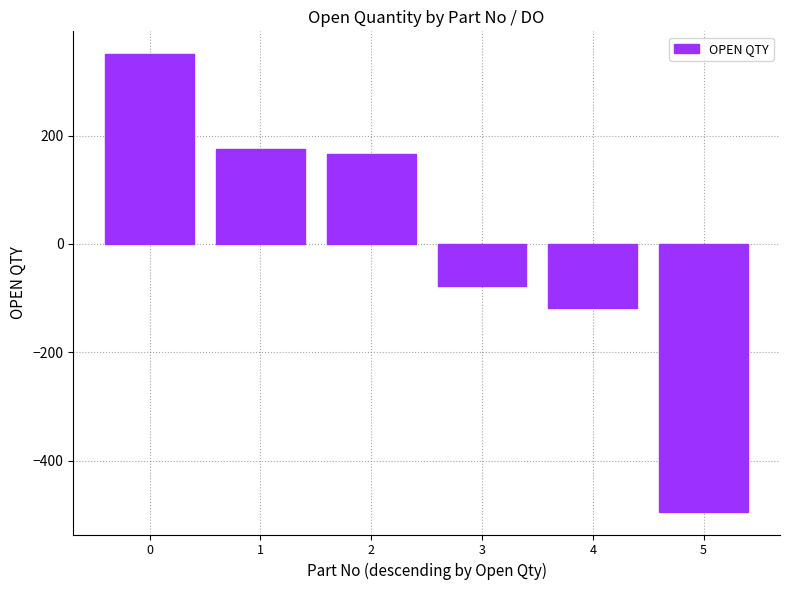

Is it true that the value at 0 is 153?

False